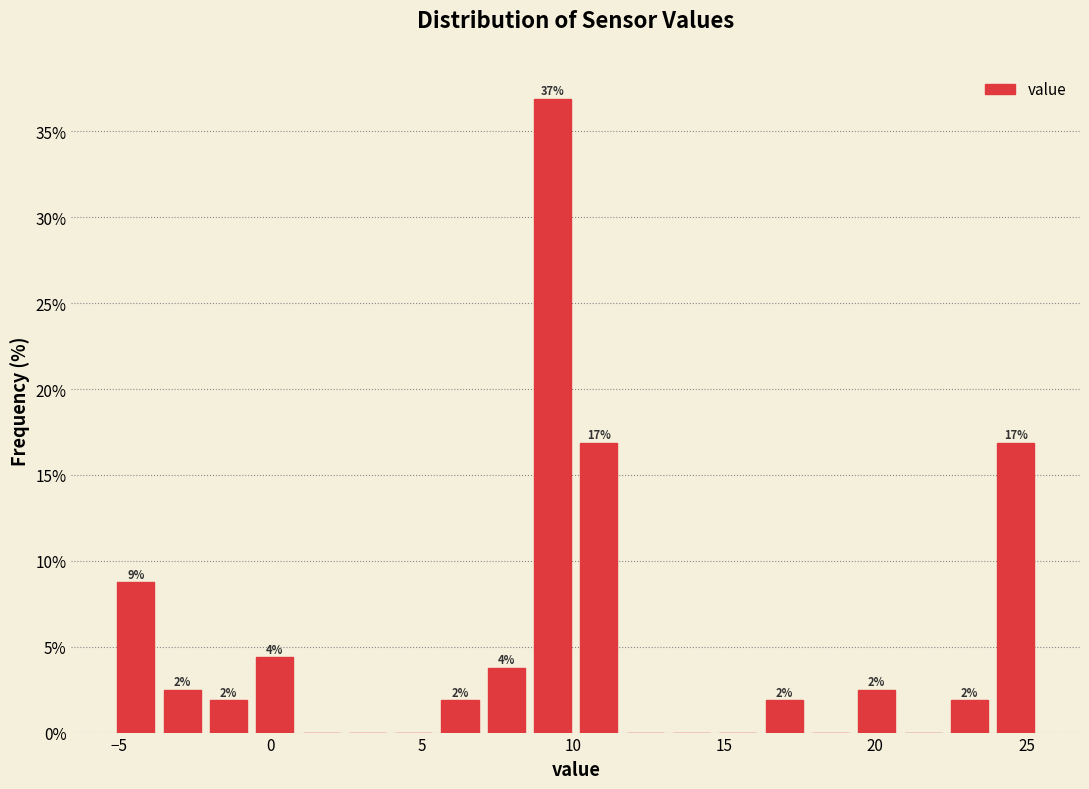

Around what value on the x-axis is the tallest bar? Give the approximate position of its centre, as read against the axis.

9.5